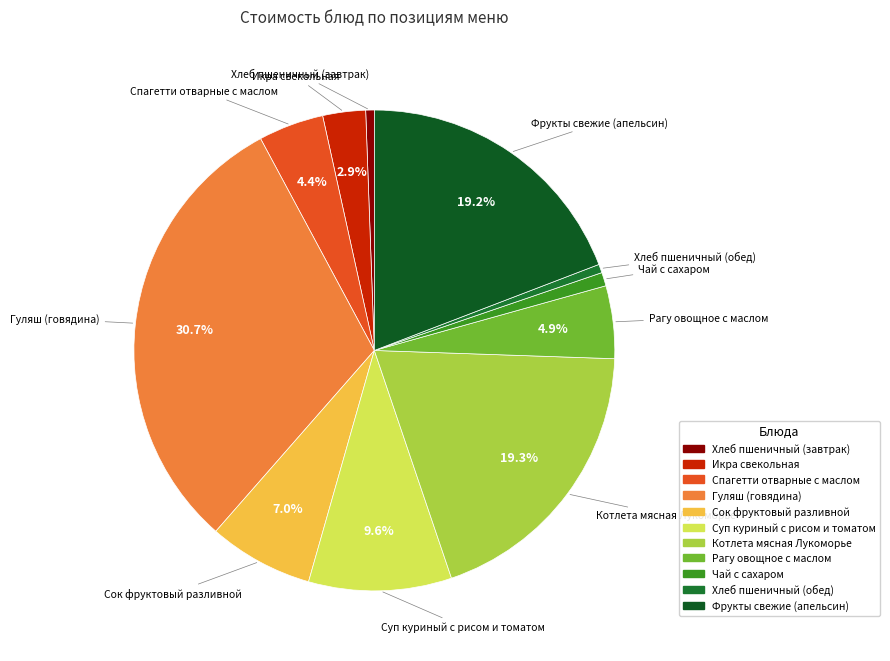

To the nearest percent, what portion does Суп куриный с рисом и томатом represent?

10%